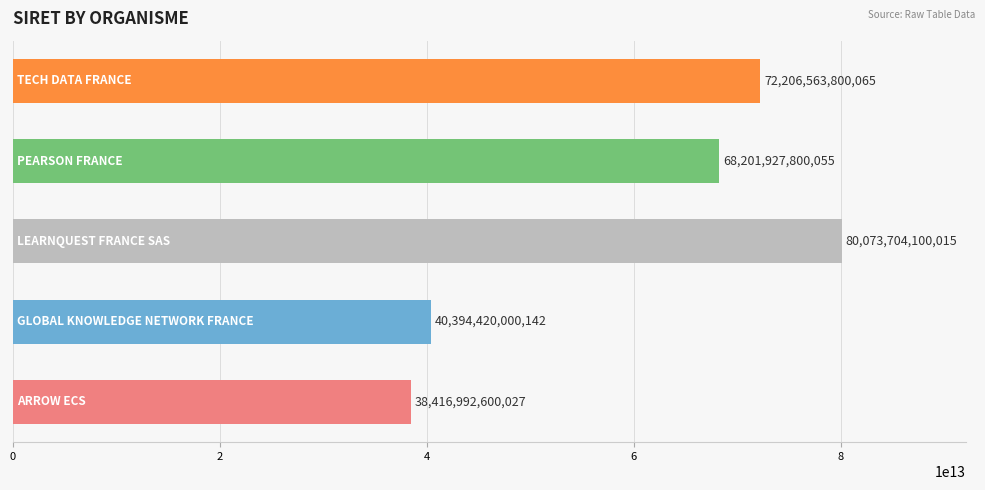

What is the difference between the maximum and second lowest values?

39679284099873